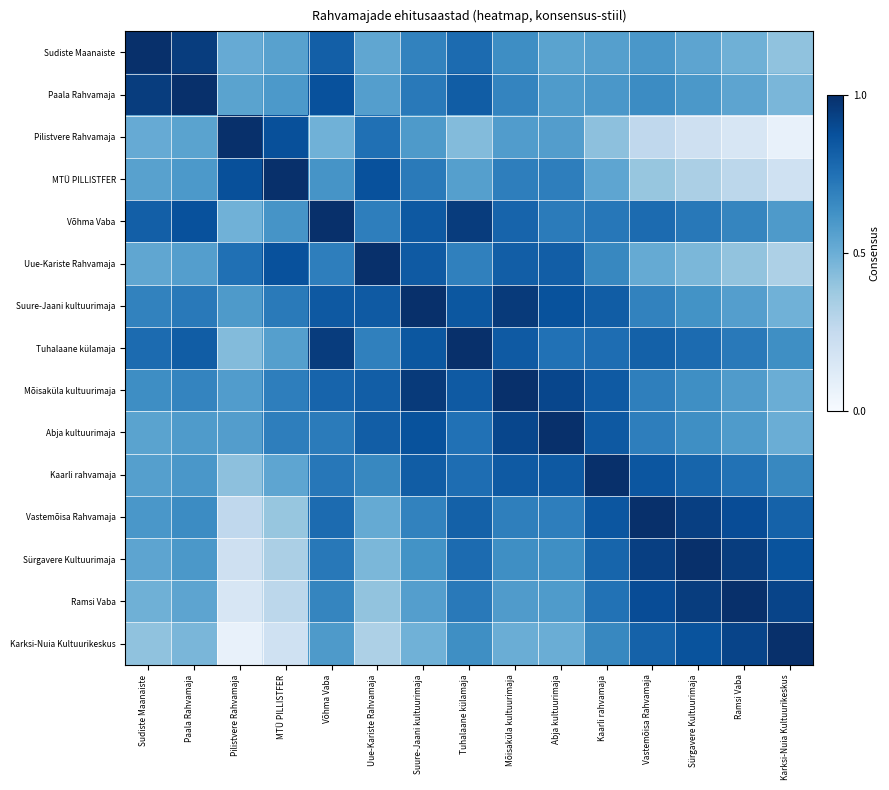

Reading left to right, extract all data points from this chart.

Sudiste Maanaiste: Sudiste Maanaiste=1.0	Paala Rahvamaja=0.9	Pilistvere Rahvamaja=0.5	MTÜ PILLISTFER=0.6	Võhma Vaba=0.8	Uue-Kariste Rahvamaja=0.5	Suure-Jaani kultuurimaja=0.7	Tuhalaane külamaja=0.8	Mõisaküla kultuurimaja=0.6	Abja kultuurimaja=0.5	Kaarli rahvamaja=0.6	Vastemõisa Rahvamaja=0.6	Sürgavere Kultuurimaja=0.5	Ramsi Vaba=0.5	Karksi-Nuia Kultuurikeskus=0.4
Paala Rahvamaja: Sudiste Maanaiste=0.9	Paala Rahvamaja=1.0	Pilistvere Rahvamaja=0.5	MTÜ PILLISTFER=0.6	Võhma Vaba=0.9	Uue-Kariste Rahvamaja=0.6	Suure-Jaani kultuurimaja=0.7	Tuhalaane külamaja=0.8	Mõisaküla kultuurimaja=0.7	Abja kultuurimaja=0.6	Kaarli rahvamaja=0.6	Vastemõisa Rahvamaja=0.6	Sürgavere Kultuurimaja=0.6	Ramsi Vaba=0.5	Karksi-Nuia Kultuurikeskus=0.5
Pilistvere Rahvamaja: Sudiste Maanaiste=0.5	Paala Rahvamaja=0.5	Pilistvere Rahvamaja=1.0	MTÜ PILLISTFER=0.9	Võhma Vaba=0.5	Uue-Kariste Rahvamaja=0.8	Suure-Jaani kultuurimaja=0.6	Tuhalaane külamaja=0.4	Mõisaküla kultuurimaja=0.6	Abja kultuurimaja=0.6	Kaarli rahvamaja=0.4	Vastemõisa Rahvamaja=0.3	Sürgavere Kultuurimaja=0.2	Ramsi Vaba=0.2	Karksi-Nuia Kultuurikeskus=0.1
MTÜ PILLISTFER: Sudiste Maanaiste=0.6	Paala Rahvamaja=0.6	Pilistvere Rahvamaja=0.9	MTÜ PILLISTFER=1.0	Võhma Vaba=0.6	Uue-Kariste Rahvamaja=0.9	Suure-Jaani kultuurimaja=0.7	Tuhalaane külamaja=0.6	Mõisaküla kultuurimaja=0.7	Abja kultuurimaja=0.7	Kaarli rahvamaja=0.5	Vastemõisa Rahvamaja=0.4	Sürgavere Kultuurimaja=0.3	Ramsi Vaba=0.3	Karksi-Nuia Kultuurikeskus=0.2
Võhma Vaba: Sudiste Maanaiste=0.8	Paala Rahvamaja=0.9	Pilistvere Rahvamaja=0.5	MTÜ PILLISTFER=0.6	Võhma Vaba=1.0	Uue-Kariste Rahvamaja=0.7	Suure-Jaani kultuurimaja=0.8	Tuhalaane külamaja=1.0	Mõisaküla kultuurimaja=0.8	Abja kultuurimaja=0.7	Kaarli rahvamaja=0.7	Vastemõisa Rahvamaja=0.8	Sürgavere Kultuurimaja=0.7	Ramsi Vaba=0.7	Karksi-Nuia Kultuurikeskus=0.6
Uue-Kariste Rahvamaja: Sudiste Maanaiste=0.5	Paala Rahvamaja=0.6	Pilistvere Rahvamaja=0.8	MTÜ PILLISTFER=0.9	Võhma Vaba=0.7	Uue-Kariste Rahvamaja=1.0	Suure-Jaani kultuurimaja=0.8	Tuhalaane külamaja=0.7	Mõisaküla kultuurimaja=0.8	Abja kultuurimaja=0.8	Kaarli rahvamaja=0.7	Vastemõisa Rahvamaja=0.5	Sürgavere Kultuurimaja=0.5	Ramsi Vaba=0.4	Karksi-Nuia Kultuurikeskus=0.3
Suure-Jaani kultuurimaja: Sudiste Maanaiste=0.7	Paala Rahvamaja=0.7	Pilistvere Rahvamaja=0.6	MTÜ PILLISTFER=0.7	Võhma Vaba=0.8	Uue-Kariste Rahvamaja=0.8	Suure-Jaani kultuurimaja=1.0	Tuhalaane külamaja=0.9	Mõisaküla kultuurimaja=1.0	Abja kultuurimaja=0.9	Kaarli rahvamaja=0.8	Vastemõisa Rahvamaja=0.7	Sürgavere Kultuurimaja=0.6	Ramsi Vaba=0.6	Karksi-Nuia Kultuurikeskus=0.5
Tuhalaane külamaja: Sudiste Maanaiste=0.8	Paala Rahvamaja=0.8	Pilistvere Rahvamaja=0.4	MTÜ PILLISTFER=0.6	Võhma Vaba=1.0	Uue-Kariste Rahvamaja=0.7	Suure-Jaani kultuurimaja=0.9	Tuhalaane külamaja=1.0	Mõisaküla kultuurimaja=0.8	Abja kultuurimaja=0.7	Kaarli rahvamaja=0.8	Vastemõisa Rahvamaja=0.8	Sürgavere Kultuurimaja=0.8	Ramsi Vaba=0.7	Karksi-Nuia Kultuurikeskus=0.6
Mõisaküla kultuurimaja: Sudiste Maanaiste=0.6	Paala Rahvamaja=0.7	Pilistvere Rahvamaja=0.6	MTÜ PILLISTFER=0.7	Võhma Vaba=0.8	Uue-Kariste Rahvamaja=0.8	Suure-Jaani kultuurimaja=1.0	Tuhalaane külamaja=0.8	Mõisaküla kultuurimaja=1.0	Abja kultuurimaja=0.9	Kaarli rahvamaja=0.8	Vastemõisa Rahvamaja=0.7	Sürgavere Kultuurimaja=0.6	Ramsi Vaba=0.6	Karksi-Nuia Kultuurikeskus=0.5
Abja kultuurimaja: Sudiste Maanaiste=0.5	Paala Rahvamaja=0.6	Pilistvere Rahvamaja=0.6	MTÜ PILLISTFER=0.7	Võhma Vaba=0.7	Uue-Kariste Rahvamaja=0.8	Suure-Jaani kultuurimaja=0.9	Tuhalaane külamaja=0.7	Mõisaküla kultuurimaja=0.9	Abja kultuurimaja=1.0	Kaarli rahvamaja=0.8	Vastemõisa Rahvamaja=0.7	Sürgavere Kultuurimaja=0.6	Ramsi Vaba=0.6	Karksi-Nuia Kultuurikeskus=0.5
Kaarli rahvamaja: Sudiste Maanaiste=0.6	Paala Rahvamaja=0.6	Pilistvere Rahvamaja=0.4	MTÜ PILLISTFER=0.5	Võhma Vaba=0.7	Uue-Kariste Rahvamaja=0.7	Suure-Jaani kultuurimaja=0.8	Tuhalaane külamaja=0.8	Mõisaküla kultuurimaja=0.8	Abja kultuurimaja=0.8	Kaarli rahvamaja=1.0	Vastemõisa Rahvamaja=0.9	Sürgavere Kultuurimaja=0.8	Ramsi Vaba=0.7	Karksi-Nuia Kultuurikeskus=0.7
Vastemõisa Rahvamaja: Sudiste Maanaiste=0.6	Paala Rahvamaja=0.6	Pilistvere Rahvamaja=0.3	MTÜ PILLISTFER=0.4	Võhma Vaba=0.8	Uue-Kariste Rahvamaja=0.5	Suure-Jaani kultuurimaja=0.7	Tuhalaane külamaja=0.8	Mõisaküla kultuurimaja=0.7	Abja kultuurimaja=0.7	Kaarli rahvamaja=0.9	Vastemõisa Rahvamaja=1.0	Sürgavere Kultuurimaja=0.9	Ramsi Vaba=0.9	Karksi-Nuia Kultuurikeskus=0.8
Sürgavere Kultuurimaja: Sudiste Maanaiste=0.5	Paala Rahvamaja=0.6	Pilistvere Rahvamaja=0.2	MTÜ PILLISTFER=0.3	Võhma Vaba=0.7	Uue-Kariste Rahvamaja=0.5	Suure-Jaani kultuurimaja=0.6	Tuhalaane külamaja=0.8	Mõisaküla kultuurimaja=0.6	Abja kultuurimaja=0.6	Kaarli rahvamaja=0.8	Vastemõisa Rahvamaja=0.9	Sürgavere Kultuurimaja=1.0	Ramsi Vaba=0.9	Karksi-Nuia Kultuurikeskus=0.9
Ramsi Vaba: Sudiste Maanaiste=0.5	Paala Rahvamaja=0.5	Pilistvere Rahvamaja=0.2	MTÜ PILLISTFER=0.3	Võhma Vaba=0.7	Uue-Kariste Rahvamaja=0.4	Suure-Jaani kultuurimaja=0.6	Tuhalaane külamaja=0.7	Mõisaküla kultuurimaja=0.6	Abja kultuurimaja=0.6	Kaarli rahvamaja=0.7	Vastemõisa Rahvamaja=0.9	Sürgavere Kultuurimaja=0.9	Ramsi Vaba=1.0	Karksi-Nuia Kultuurikeskus=0.9
Karksi-Nuia Kultuurikeskus: Sudiste Maanaiste=0.4	Paala Rahvamaja=0.5	Pilistvere Rahvamaja=0.1	MTÜ PILLISTFER=0.2	Võhma Vaba=0.6	Uue-Kariste Rahvamaja=0.3	Suure-Jaani kultuurimaja=0.5	Tuhalaane külamaja=0.6	Mõisaküla kultuurimaja=0.5	Abja kultuurimaja=0.5	Kaarli rahvamaja=0.7	Vastemõisa Rahvamaja=0.8	Sürgavere Kultuurimaja=0.9	Ramsi Vaba=0.9	Karksi-Nuia Kultuurikeskus=1.0